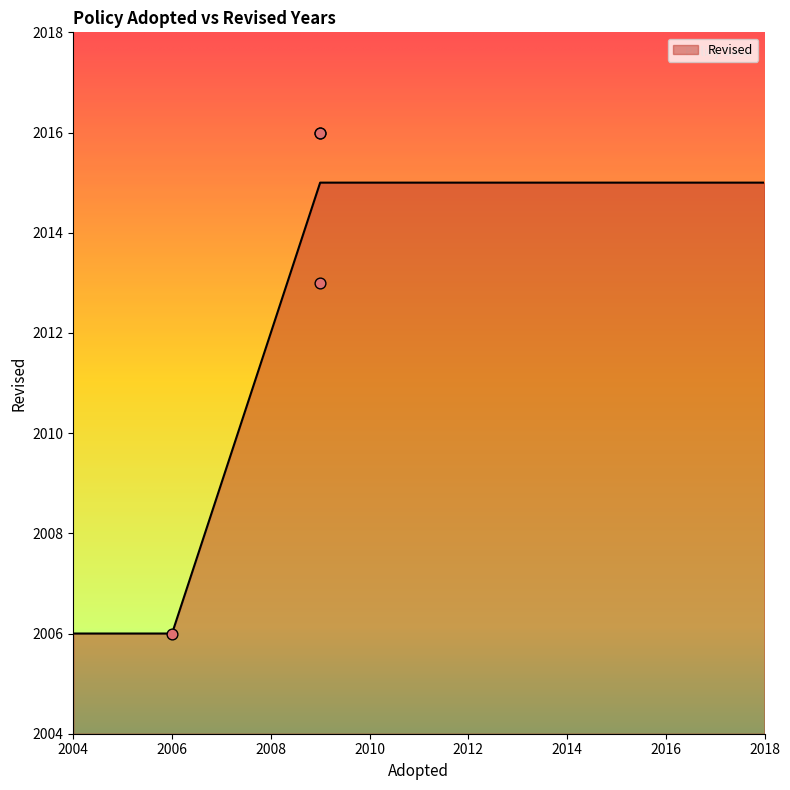

Approximately how many times larger is the value at 2009 compared to 2006?

1.0